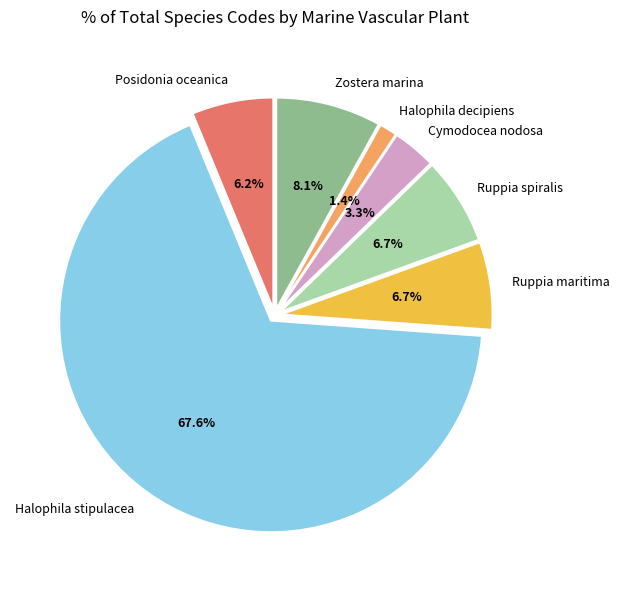

To the nearest percent, what portion does Cymodocea nodosa represent?

3%